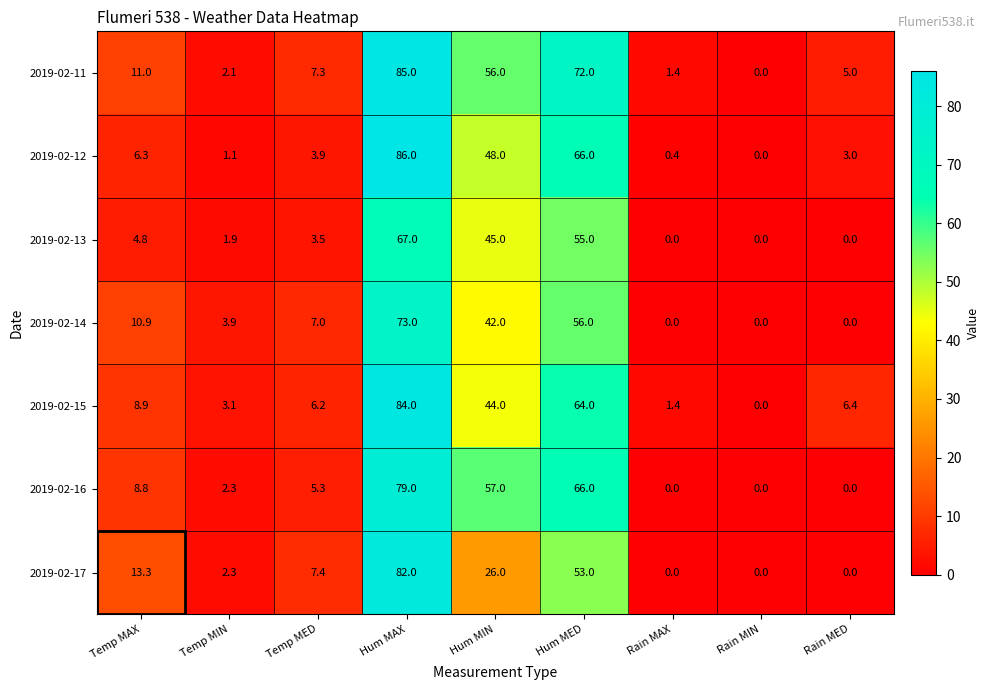

How many categories are shown in the chart?

9